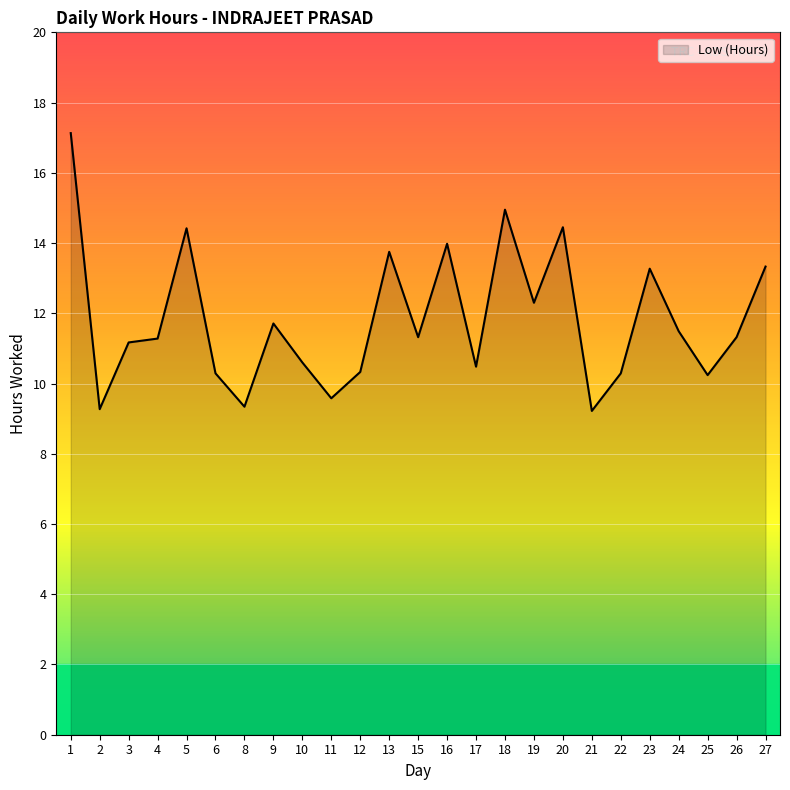

The chart shows a value of 2.7 at 6. True or false?

False